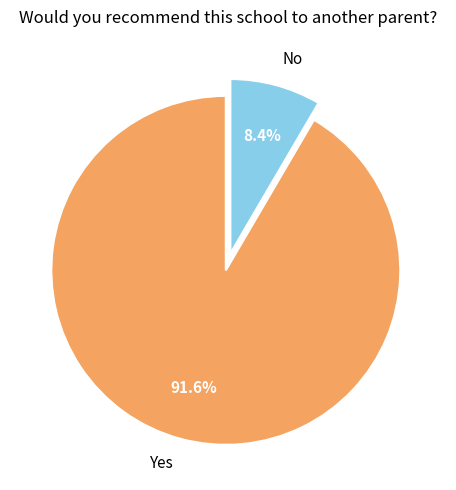

Is there any slice that represents more than half of the pie?

Yes